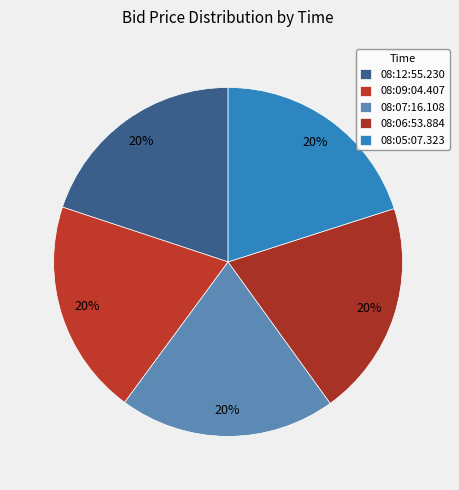

Which category has the smallest portion of the pie?

08:12:55.230